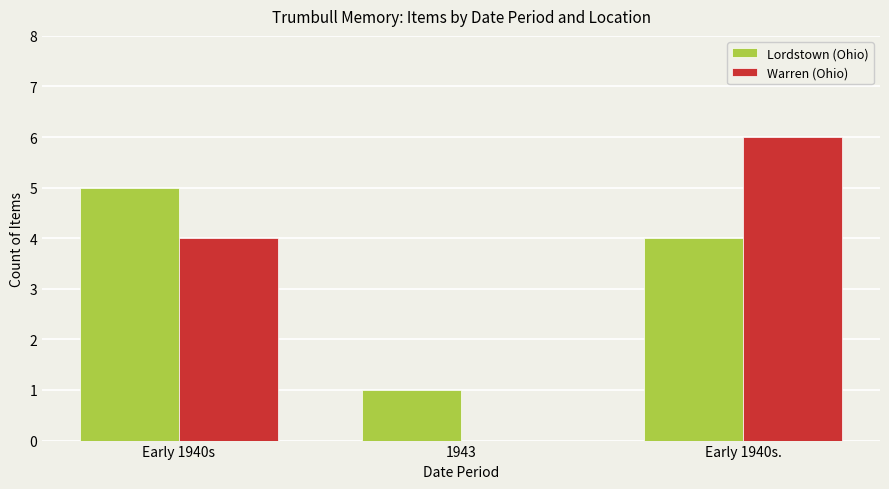

Reading left to right, extract all data points from this chart.

Lordstown (Ohio): Early 1940s=5	1943=1	Early 1940s.=4
Warren (Ohio): Early 1940s=4	1943=0	Early 1940s.=6